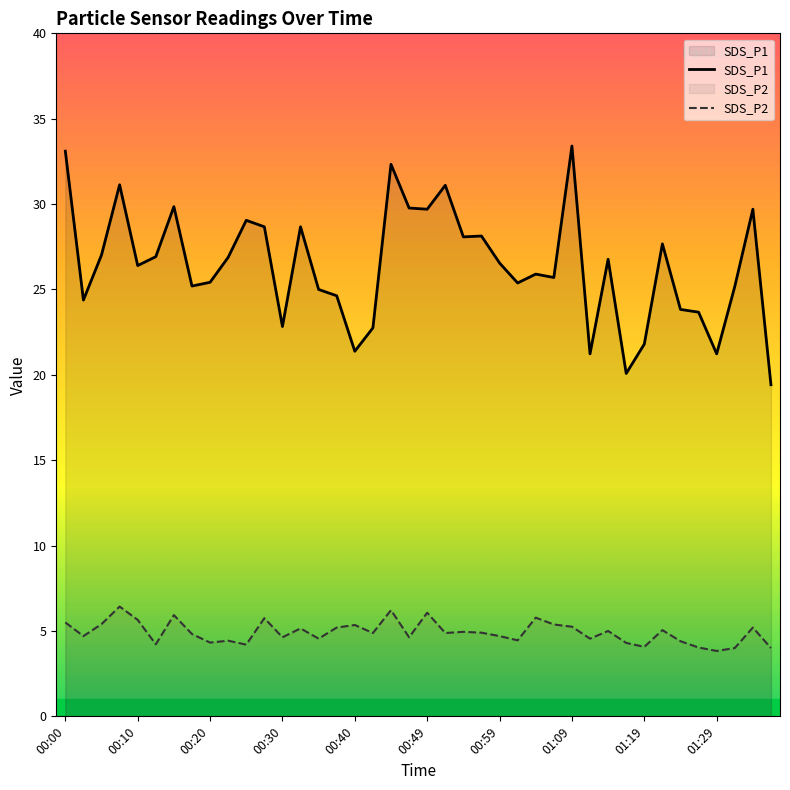

Does the chart have visible grid lines?

No